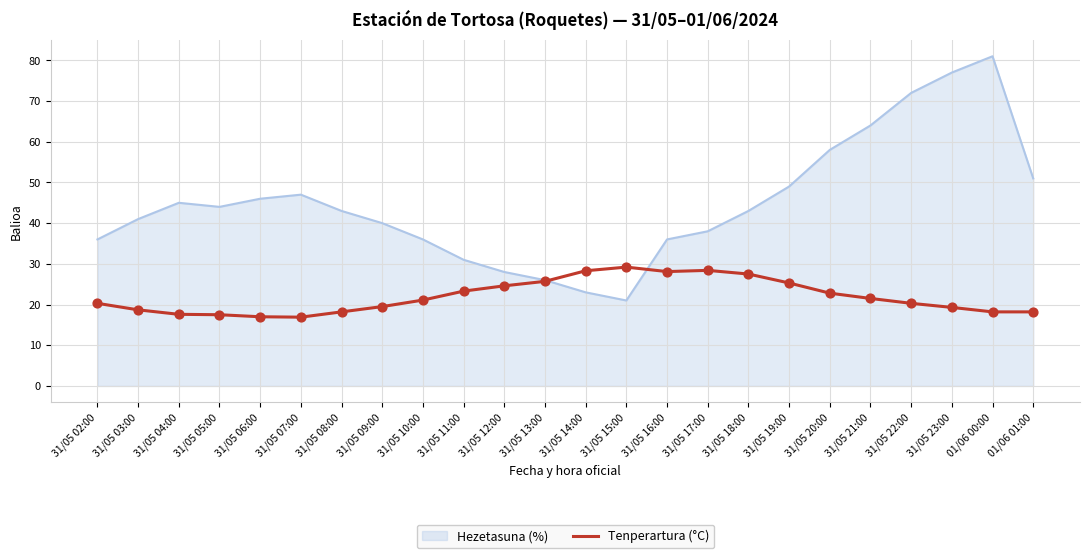

What is the spread (max minus min) of values at 31/05 02:00?

15.7